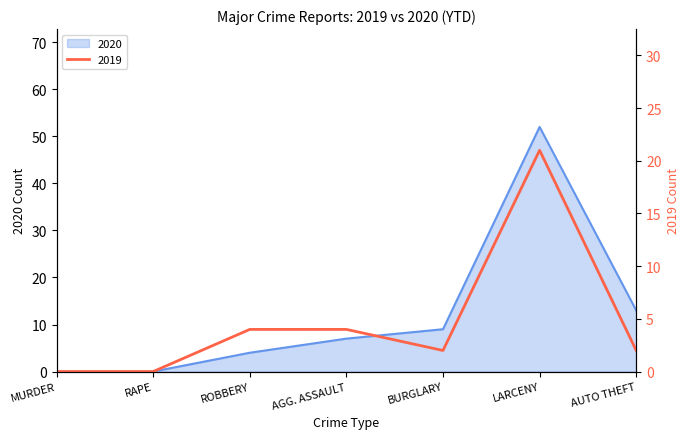

List the series in order of their peak value, highest first.

2020, 2019